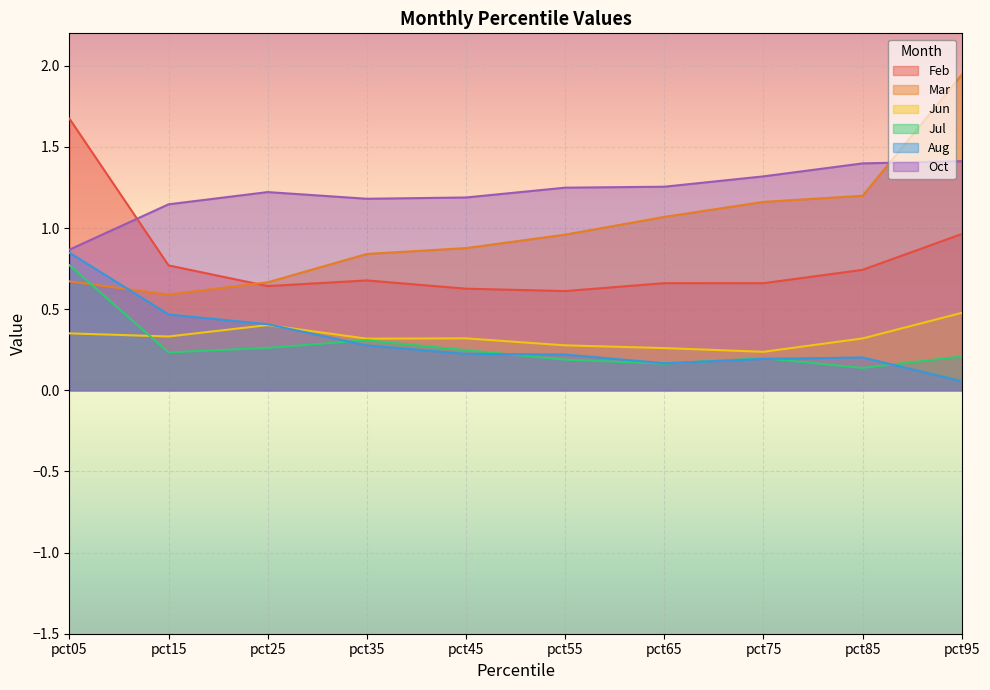

Count the number of data series in this chart.

6